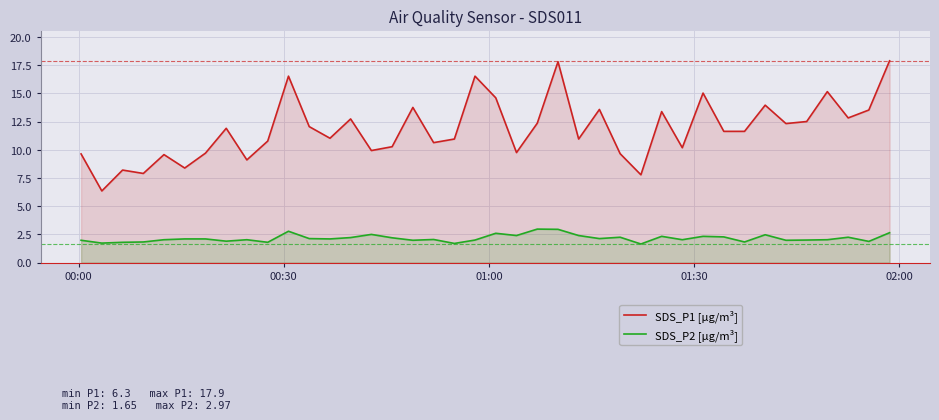

Does the chart display data point markers on the line(s)?

No